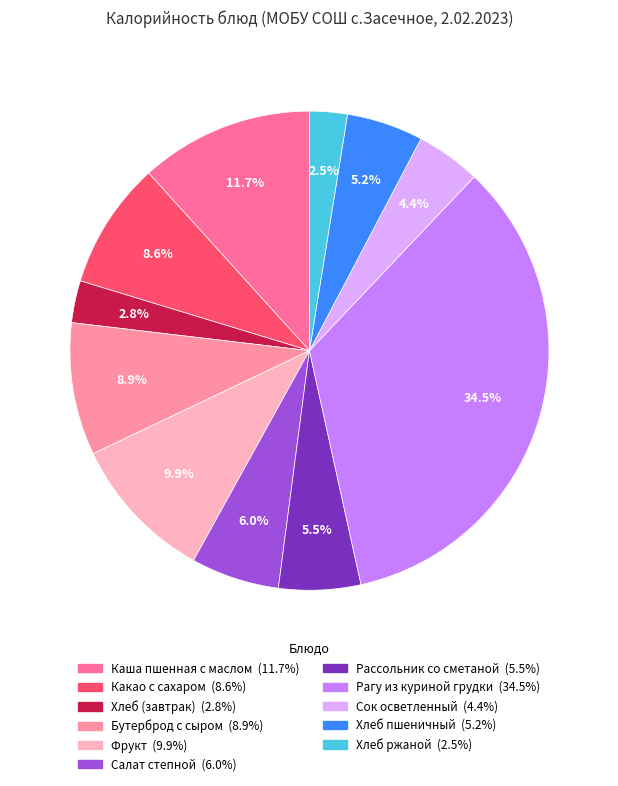

To the nearest percent, what percentage of the pie is Хлеб ржаной?

3%